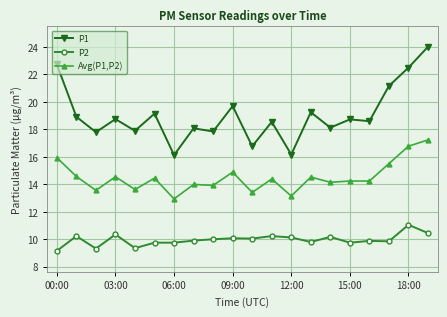

What is the value of the Avg(P1,P2) point at the 20th from the left?

17.2